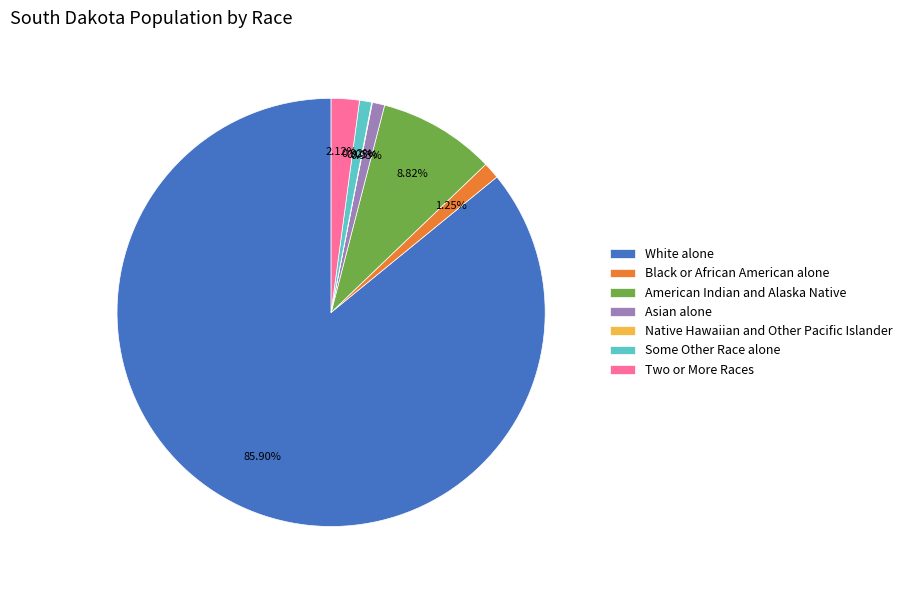

Which has a higher value, Asian alone or American Indian and Alaska Native?

American Indian and Alaska Native